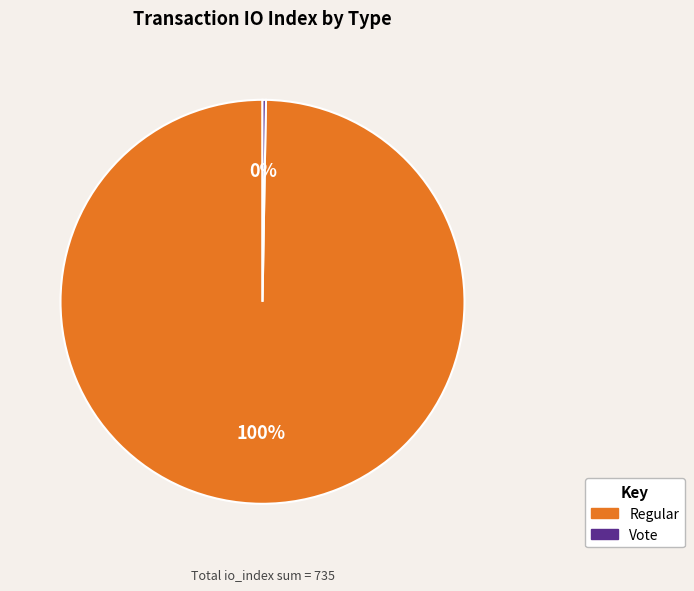

Which slice represents more than half of the pie?

Regular